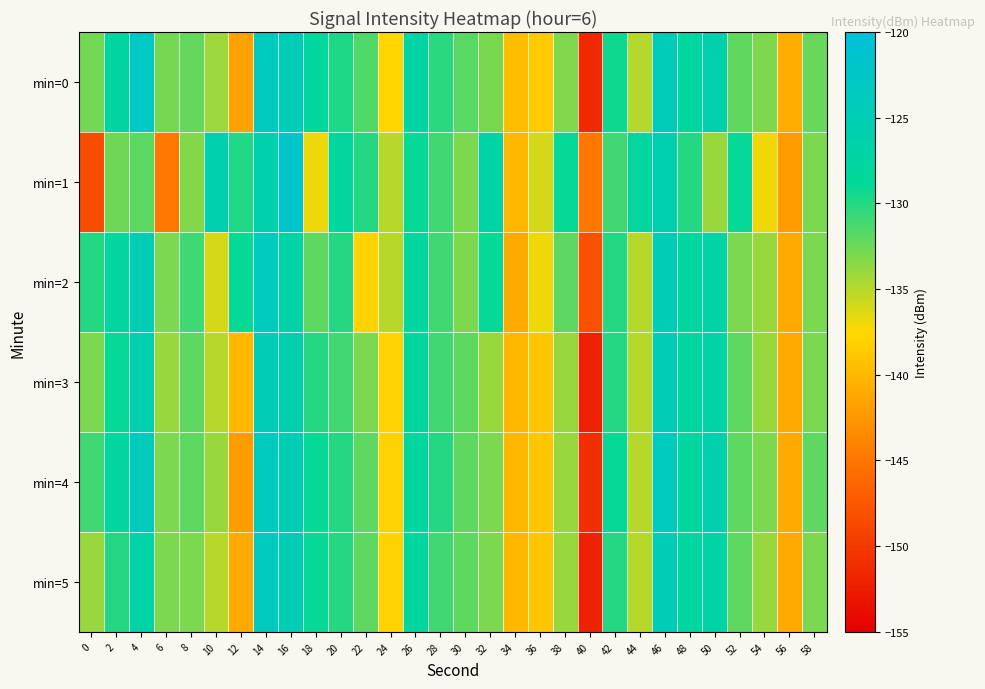

Reading right to left, what are all the values shown in this chart?

min=0: 58=-132.4	56=-140.8	54=-133.1	52=-132.0	50=-126.1	48=-128.0	46=-124.3	44=-135.0	42=-129.2	40=-151.4	38=-133.2	36=-138.5	34=-139.6	32=-132.9	30=-131.8	28=-130.2	26=-127.4	24=-137.7	22=-131.5	20=-129.7	18=-128.3	16=-124.4	14=-123.9	12=-141.6	10=-134.1	8=-132.2	6=-132.7	4=-123.1	2=-127.5	0=-132.6
min=1: 58=-133.0	56=-142.0	54=-137.0	52=-129.0	50=-134.0	48=-130.0	46=-126.0	44=-128.0	42=-131.0	40=-145.0	38=-129.0	36=-136.0	34=-140.0	32=-127.0	30=-133.0	28=-131.0	26=-129.0	24=-135.0	22=-130.0	20=-128.0	18=-136.9	16=-122.1	14=-126.1	12=-129.9	10=-126.0	8=-133.2	6=-144.7	4=-131.9	2=-132.6	0=-148.4
min=2: 58=-133.0	56=-141.0	54=-134.0	52=-133.0	50=-127.0	48=-128.0	46=-125.0	44=-135.0	42=-130.0	40=-148.0	38=-132.0	36=-137.0	34=-141.0	32=-129.0	30=-133.0	28=-131.0	26=-128.0	24=-135.0	22=-138.0	20=-130.0	18=-132.0	16=-127.0	14=-124.0	12=-129.0	10=-136.0	8=-131.0	6=-133.0	4=-125.0	2=-128.0	0=-130.0
min=3: 58=-133.0	56=-141.0	54=-134.0	52=-132.0	50=-127.0	48=-128.0	46=-125.0	44=-135.0	42=-130.0	40=-152.0	38=-134.0	36=-139.0	34=-140.0	32=-134.0	30=-132.0	28=-131.0	26=-128.0	24=-138.0	22=-133.0	20=-131.0	18=-130.0	16=-126.0	14=-125.0	12=-140.0	10=-135.0	8=-132.0	6=-134.0	4=-126.0	2=-129.0	0=-133.0
min=4: 58=-132.0	56=-141.0	54=-133.0	52=-132.0	50=-126.0	48=-128.0	46=-124.0	44=-135.0	42=-129.0	40=-151.0	38=-134.0	36=-139.0	34=-140.0	32=-133.0	30=-132.0	28=-130.0	26=-128.0	24=-138.0	22=-132.0	20=-130.0	18=-129.0	16=-125.0	14=-124.0	12=-142.0	10=-134.0	8=-132.0	6=-133.0	4=-124.0	2=-128.0	0=-131.0
min=5: 58=-133.0	56=-141.0	54=-134.0	52=-132.0	50=-127.0	48=-128.0	46=-125.0	44=-135.0	42=-130.0	40=-152.0	38=-134.0	36=-139.0	34=-140.0	32=-133.0	30=-132.0	28=-131.0	26=-128.0	24=-138.0	22=-132.0	20=-130.0	18=-129.0	16=-125.0	14=-124.0	12=-141.0	10=-135.0	8=-133.0	6=-133.0	4=-127.0	2=-130.0	0=-134.0